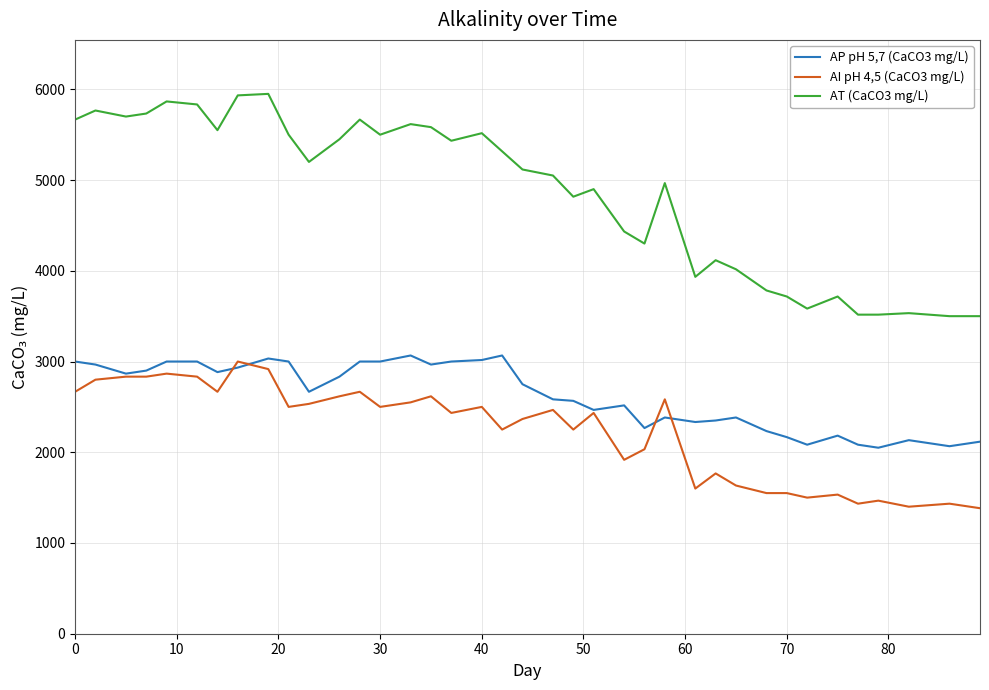

What is the sum of all AT (CaCO3 mg/L) values?

188316.7